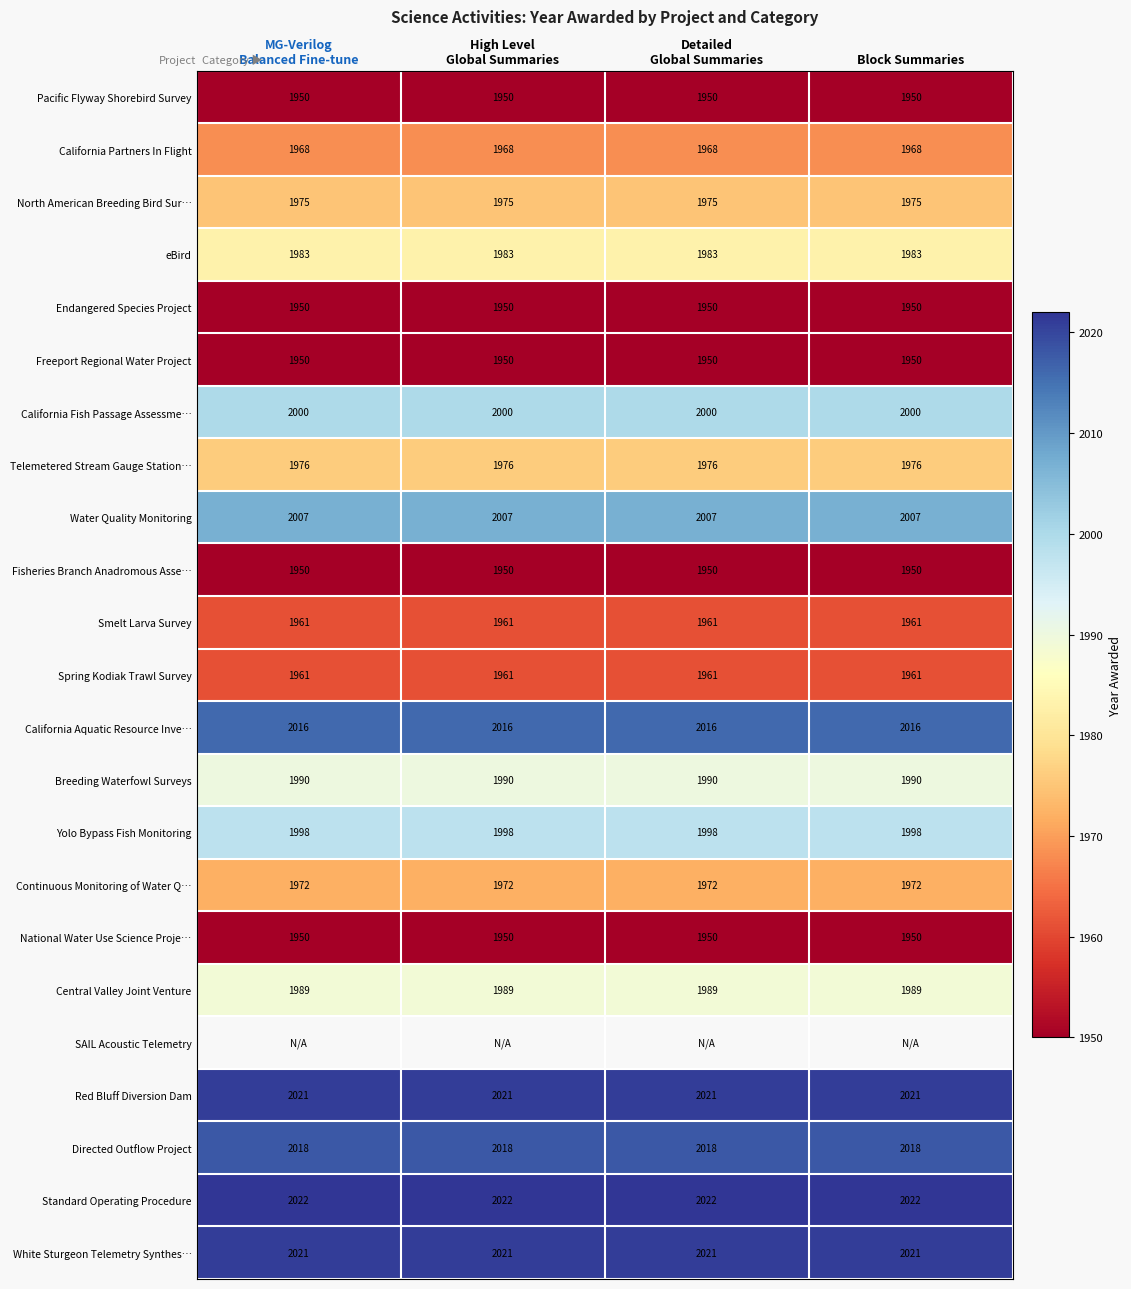

Which has a higher value, High Level
Global Summaries or Block Summaries?

High Level
Global Summaries